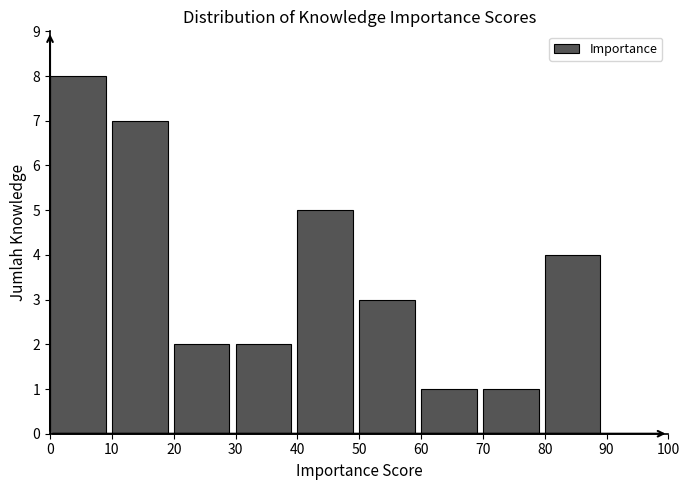

Reading left to right, transcribe this chart: for each bar, give the range it covers on the x-axis and its height. The values are not printed on the chart, so give them approximately, as read against the axis.

0 to 10: 8
10 to 20: 7
20 to 30: 2
30 to 40: 2
40 to 50: 5
50 to 60: 3
60 to 70: 1
70 to 80: 1
80 to 90: 4
90 to 100: 0